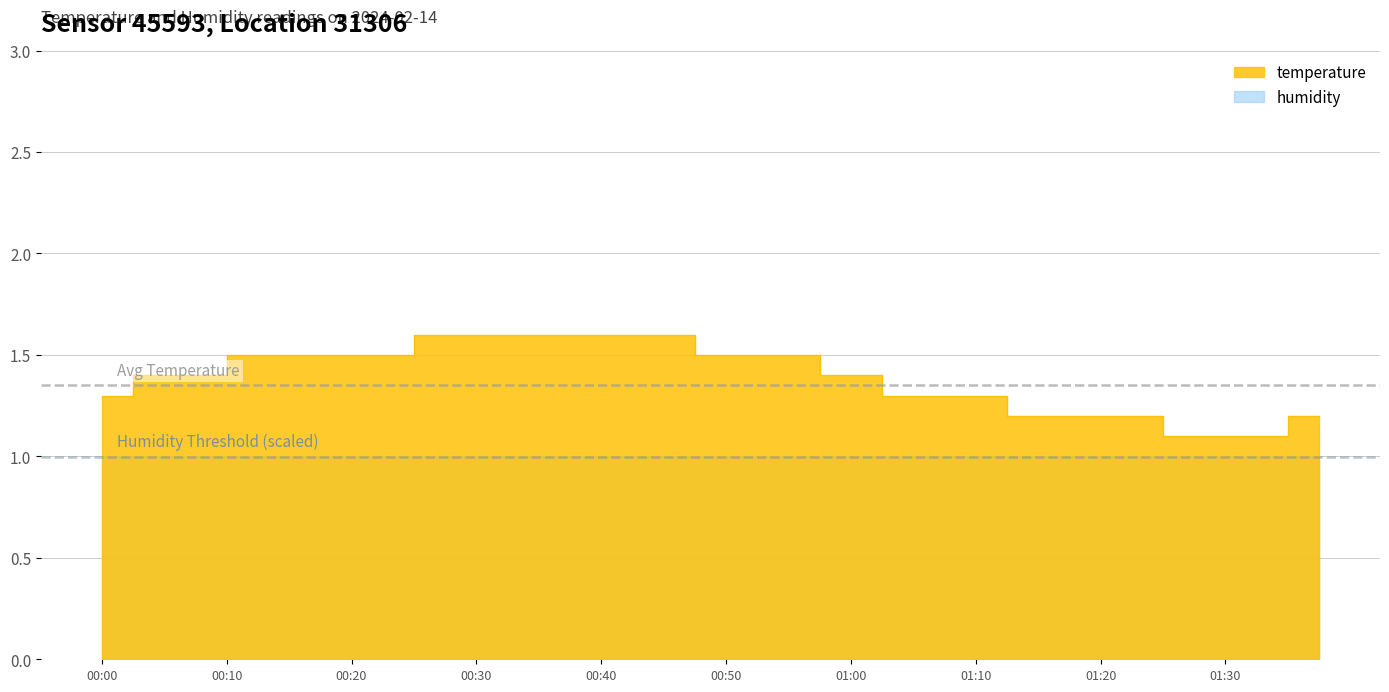

What is the difference between the maximum and minimum values?

0.5